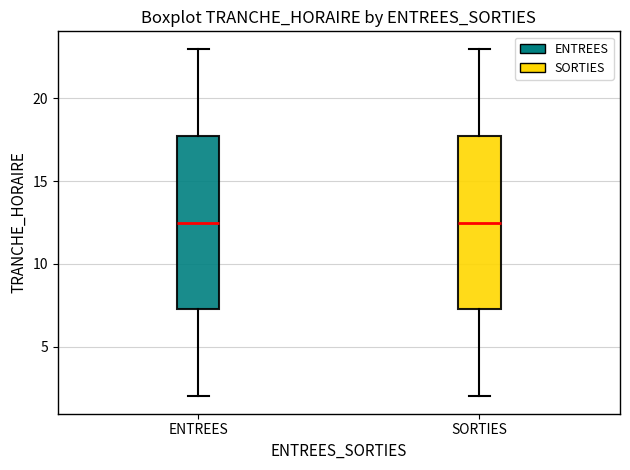

Reading left to right, transcribe this box plot: for each box, give where its median line is, the range the box spans, and where its two whiskers end, as read against the y-axis. The values are not printed on the chart, so give them approximately, as read against the axis.

ENTREES: median 12.5, box 7.5 to 18.0, whiskers 2.0 to 23.0
SORTIES: median 12.5, box 7.5 to 18.0, whiskers 2.0 to 23.0